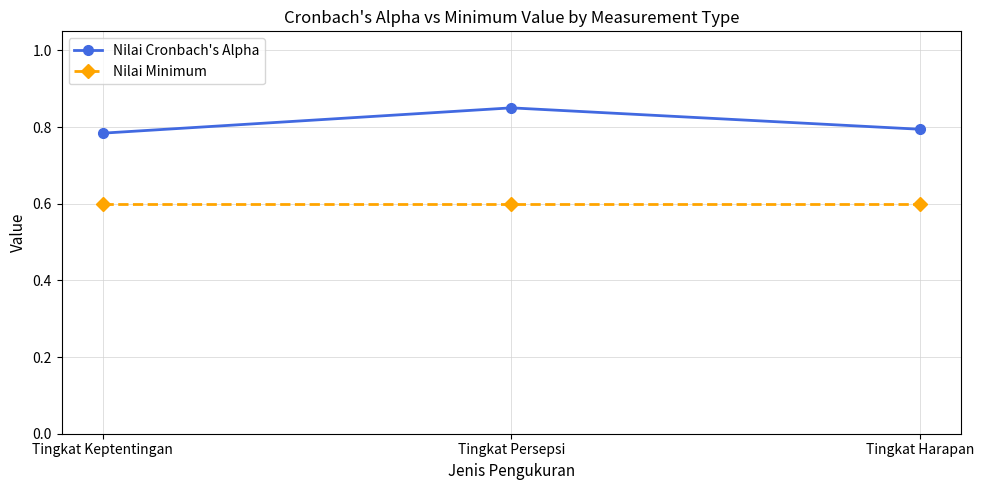

List the series in order of their peak value, lowest first.

Nilai Minimum, Nilai Cronbach's Alpha